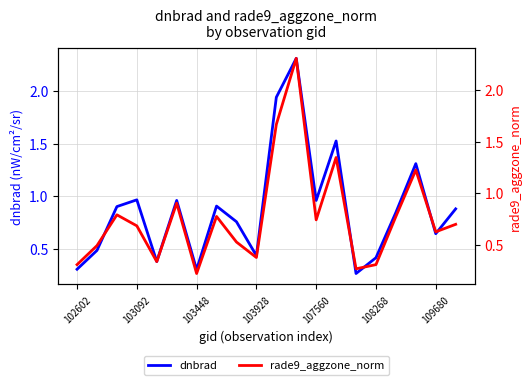

What are all the series names shown in the legend?

dnbrad, rade9_aggzone_norm